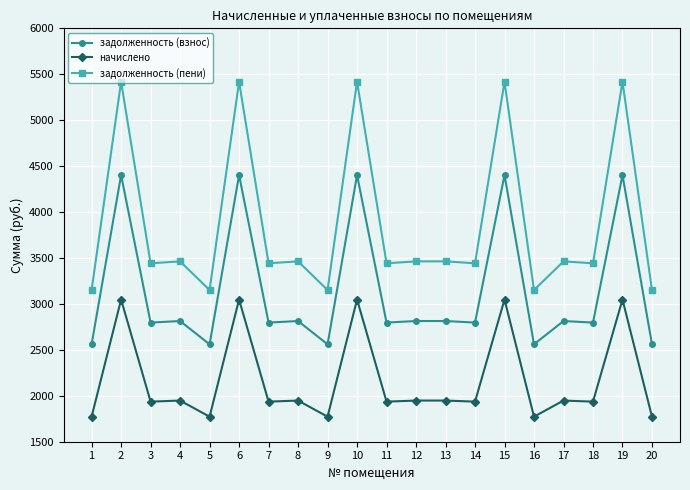

At which category does начислено reach its first local peak?

2